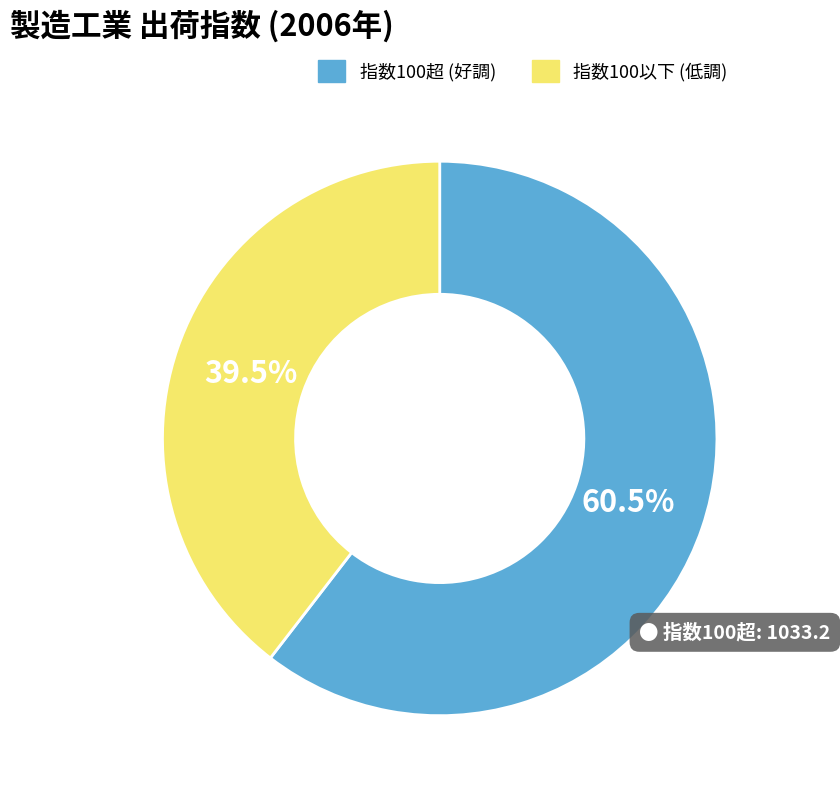

Is there a majority slice in this chart?

Yes